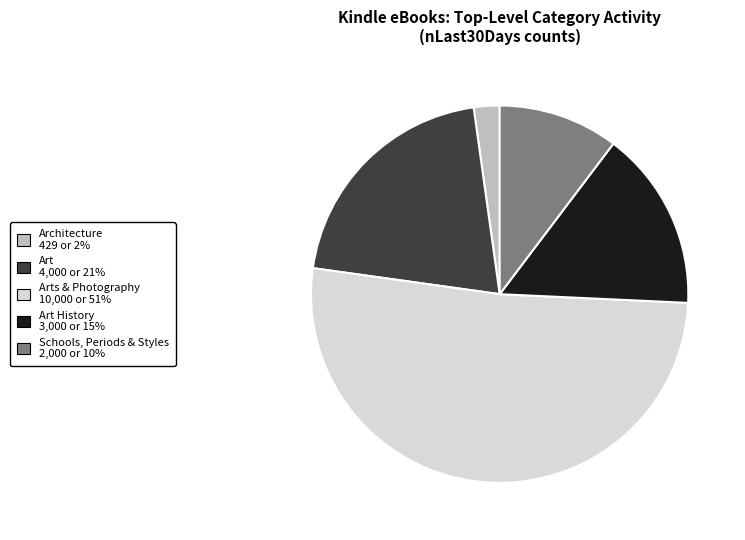

How many segments does this pie chart have?

5